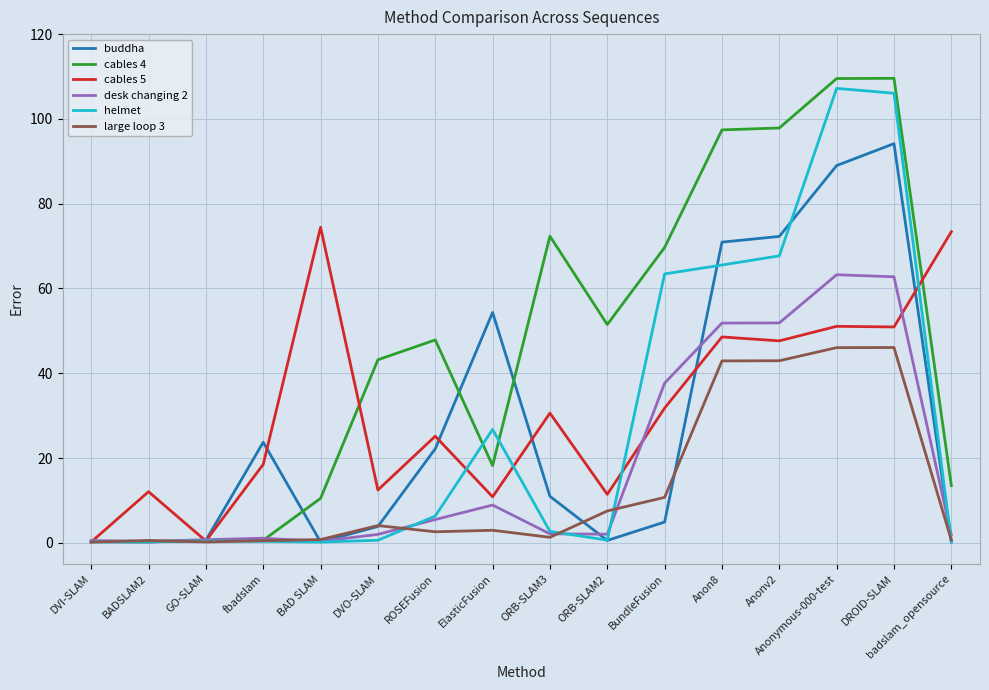

Rank the series at BundleFusion from highest to lowest value.

cables 4, helmet, desk changing 2, cables 5, large loop 3, buddha